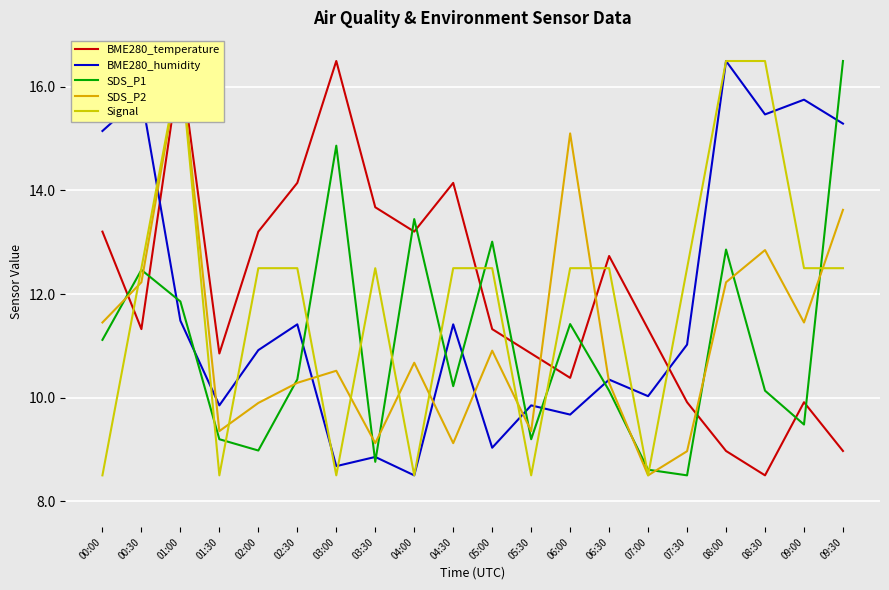

At which category is the sum across all series the highest?

01:00